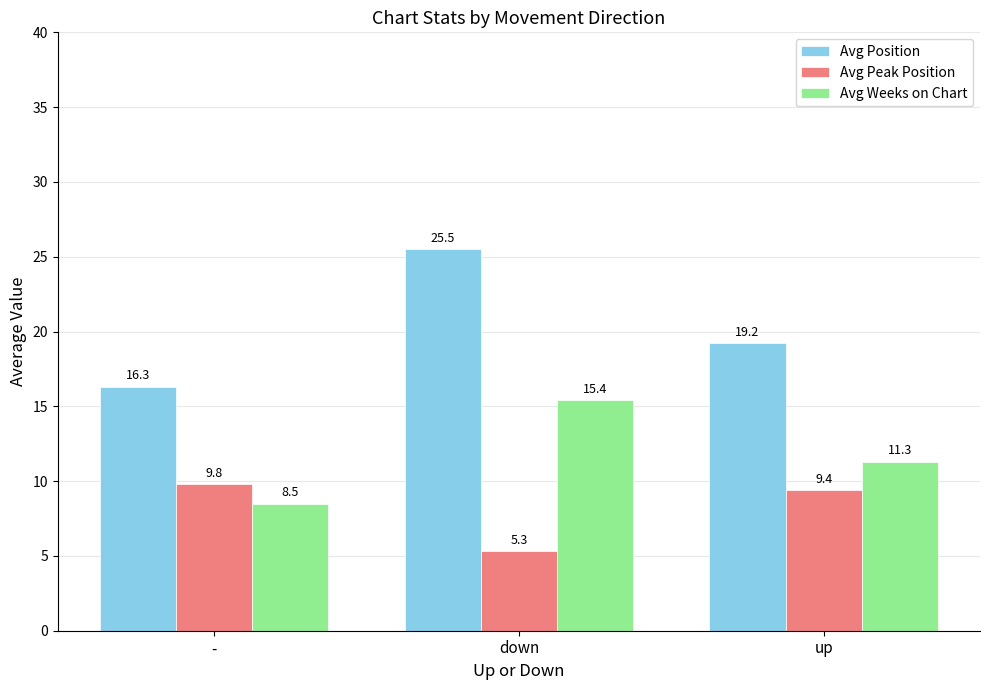

What is the lowest value of the Avg Position series?

16.3